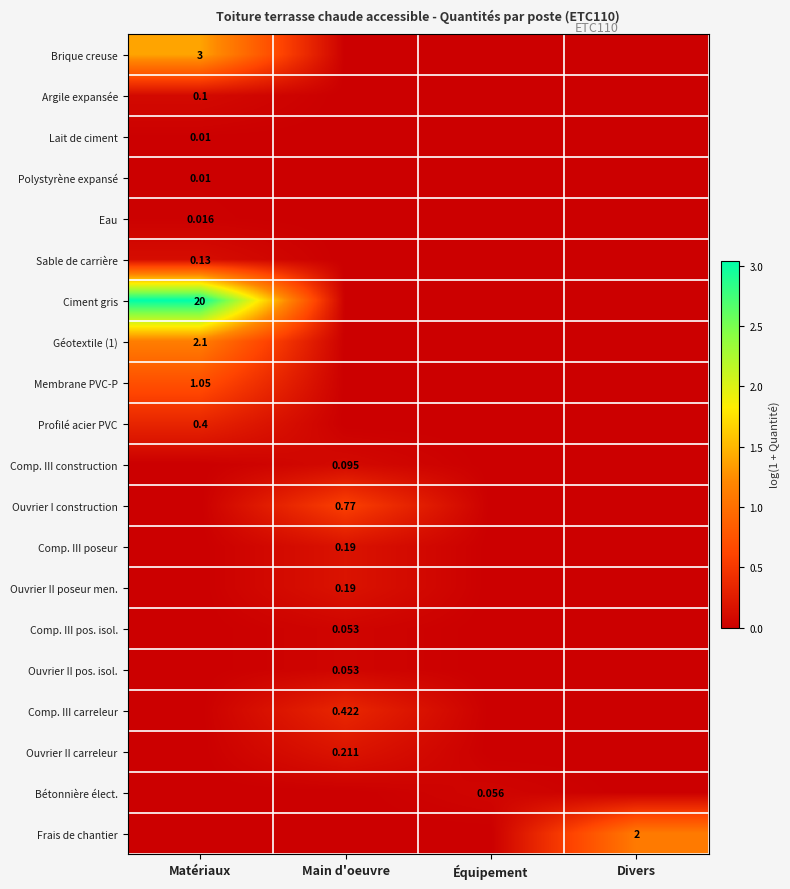

What is the spread (max minus min) of values at Équipement?

0.1